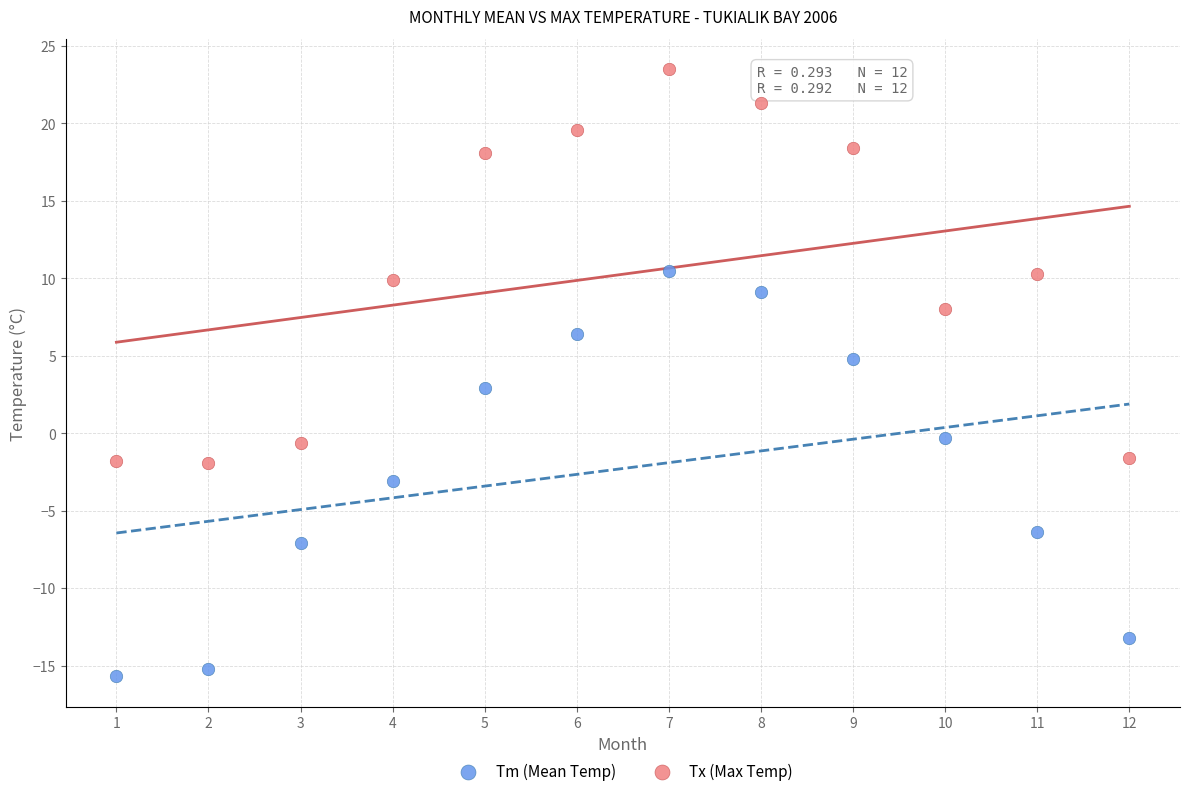

Across all data points, what is the range of X values (max minus min)?

11.0